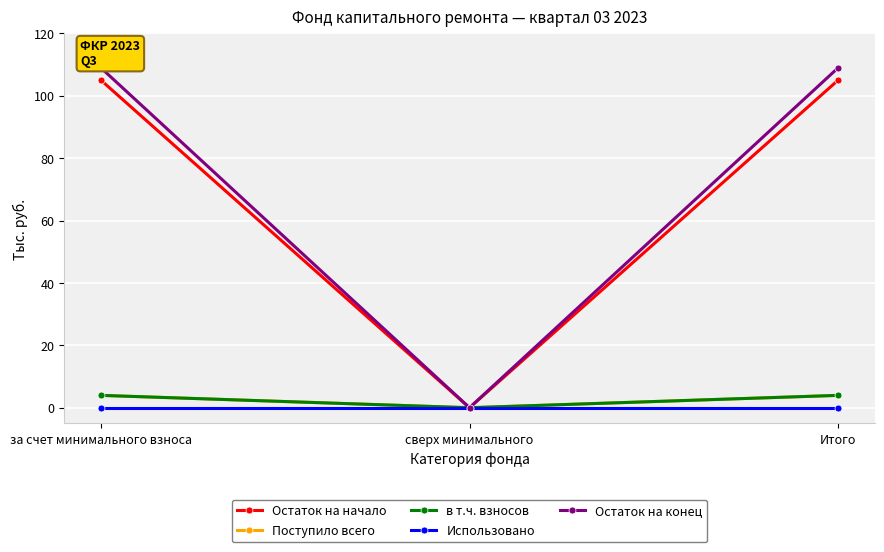

Does the chart have visible grid lines?

Yes